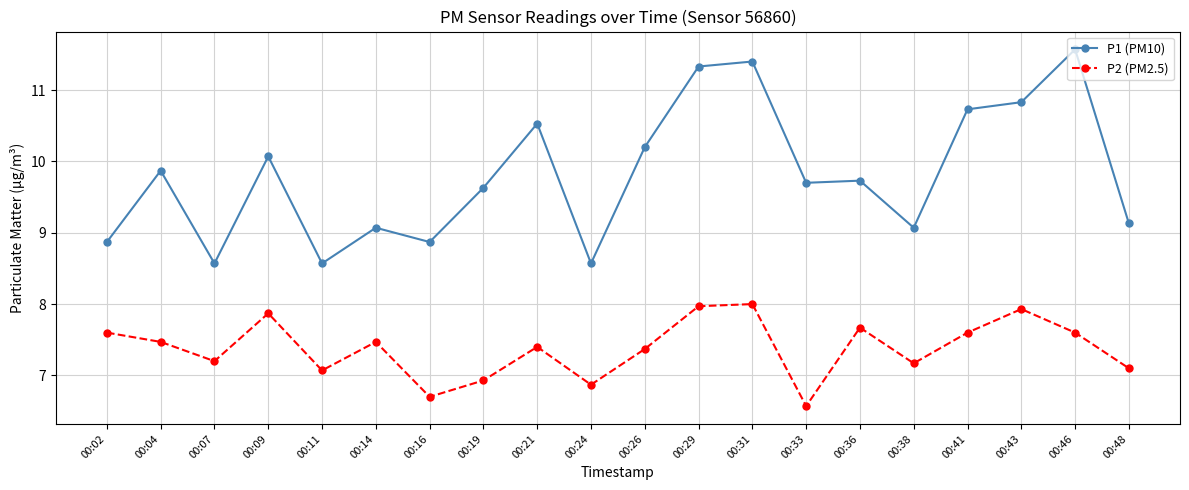

Which series has the widest spread of values?

P1 (PM10)